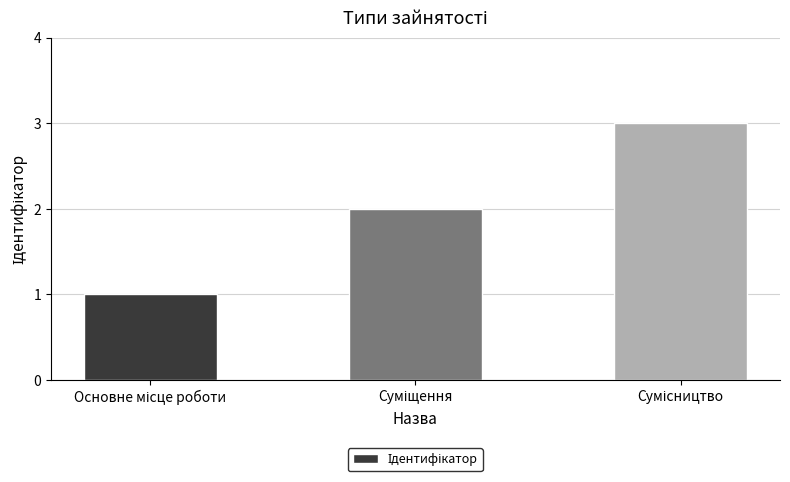

What is the maximum value shown in the chart?

3